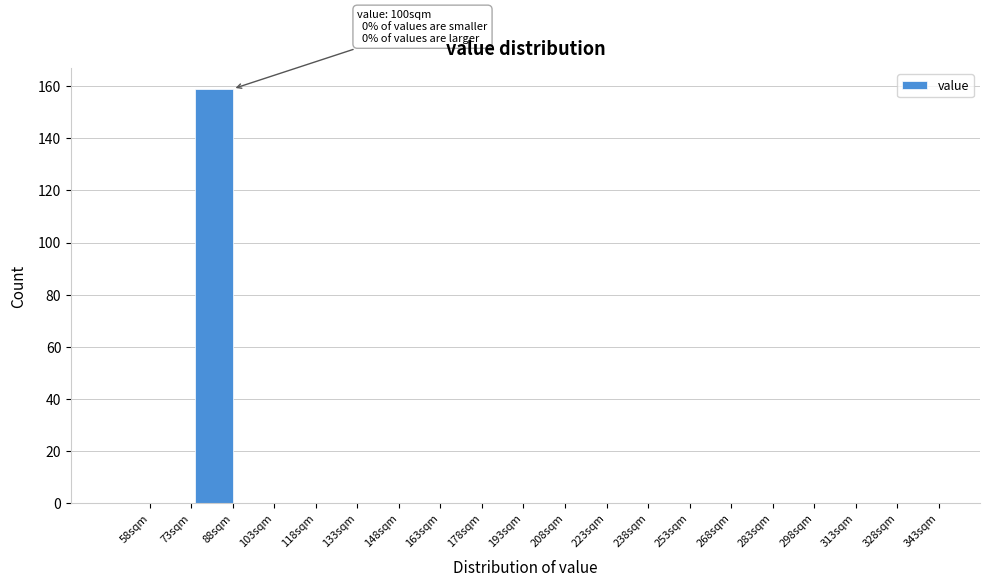

Reading right to left, what are all the values shown in this chart?

343sqm=0	328sqm=0	313sqm=0	298sqm=0	283sqm=0	268sqm=0	253sqm=0	238sqm=0	223sqm=0	208sqm=0	193sqm=0	178sqm=0	163sqm=0	148sqm=0	133sqm=0	118sqm=0	103sqm=0	88sqm=159	73sqm=0	58sqm=0